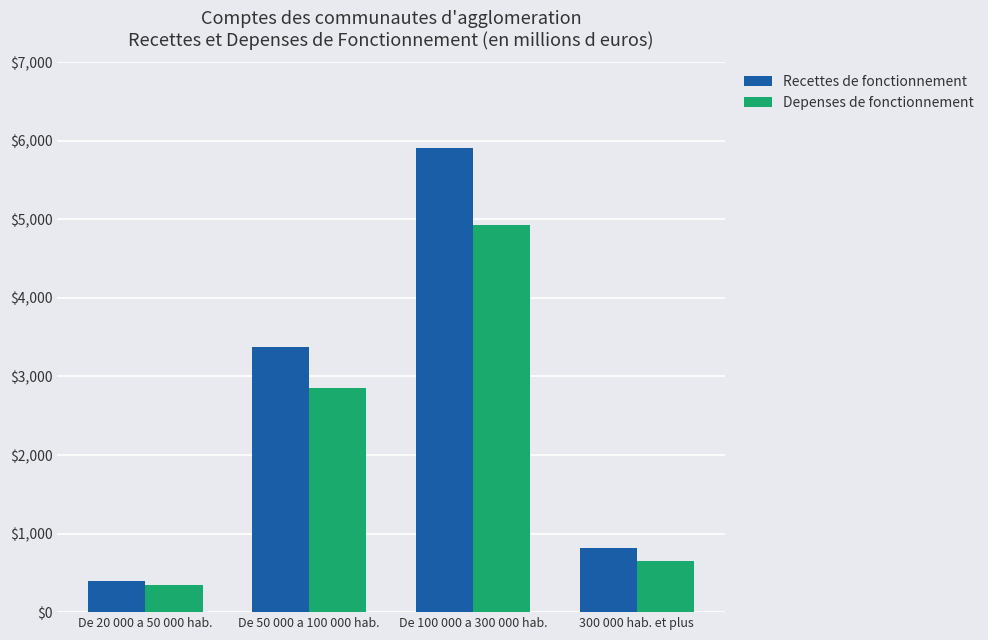

What is the difference between the highest and lowest values at De 100 000 a 300 000 hab.?

980.9